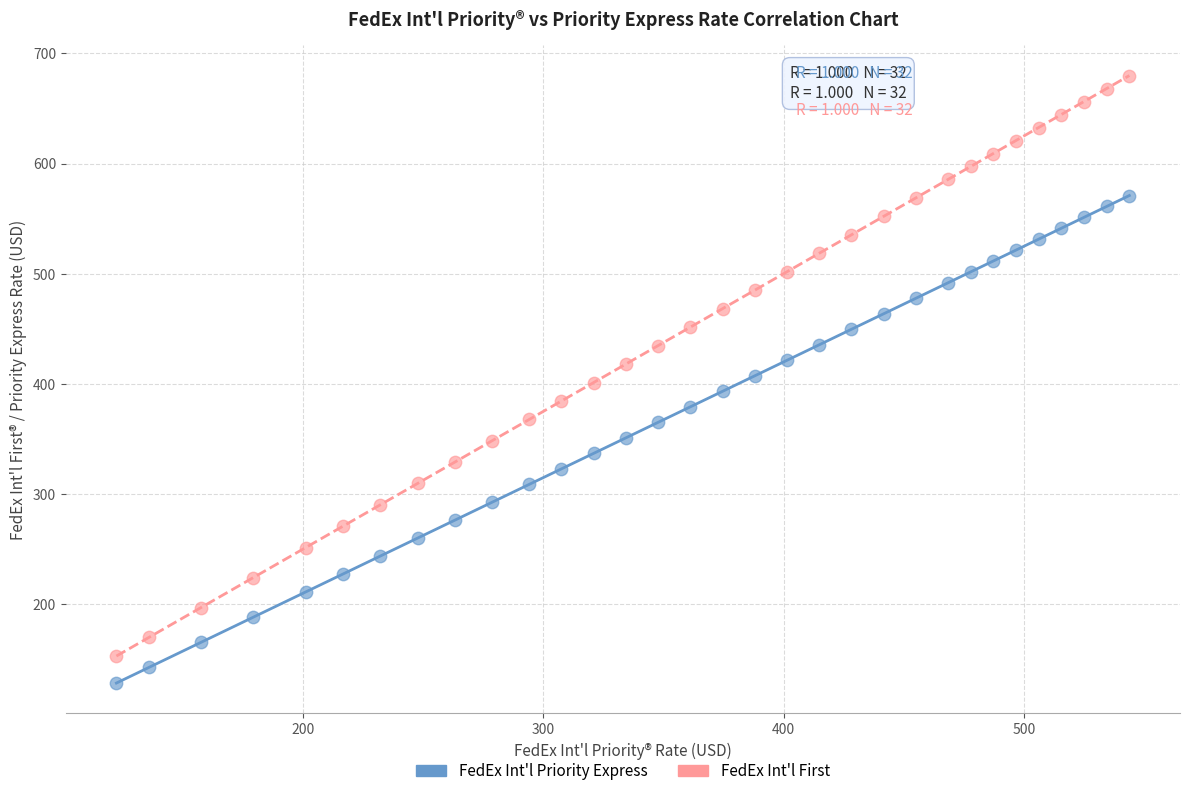

Which series reaches the minimum Y coordinate?

FedEx Int'l Priority Express